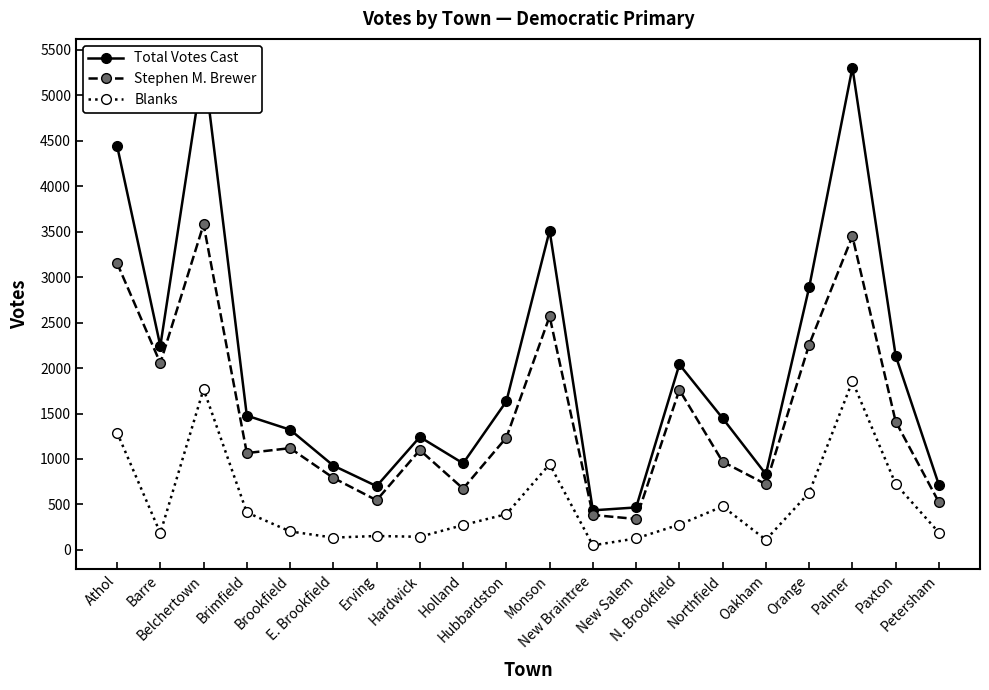

What is the sum of all Blanks values?

10343